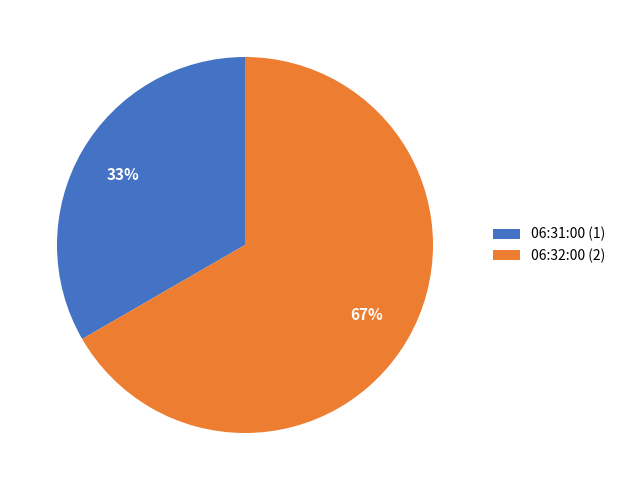

The 06:31:00 slice represents 33% of the pie. True or false?

True